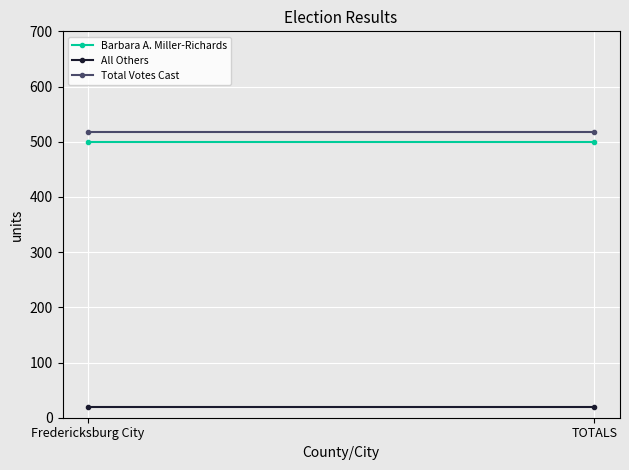

At which category does the chart reach its peak across all series?

Fredericksburg City